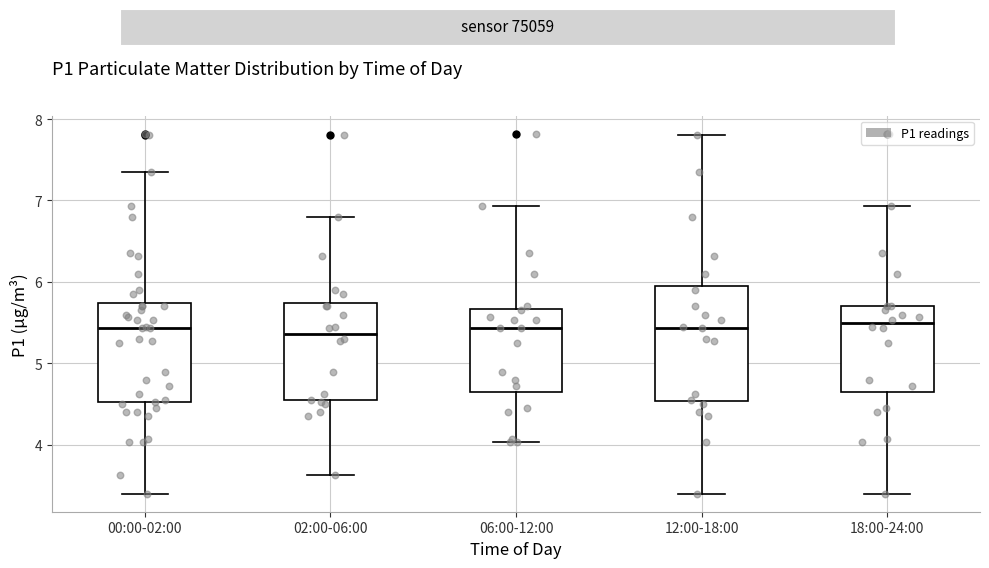

Reading left to right, read every box against the y-axis: the position of its median line, the range the box covers, and the ends of its whiskers. The values are not printed on the chart, so give them approximately, as read against the axis.

00:00-02:00: median 5.4, box 4.5 to 5.7, whiskers 3.4 to 7.4
02:00-06:00: median 5.4, box 4.5 to 5.7, whiskers 3.6 to 6.8
06:00-12:00: median 5.4, box 4.7 to 5.7, whiskers 4.0 to 6.9
12:00-18:00: median 5.4, box 4.5 to 6.0, whiskers 3.4 to 7.8
18:00-24:00: median 5.5, box 4.7 to 5.7, whiskers 3.4 to 6.9